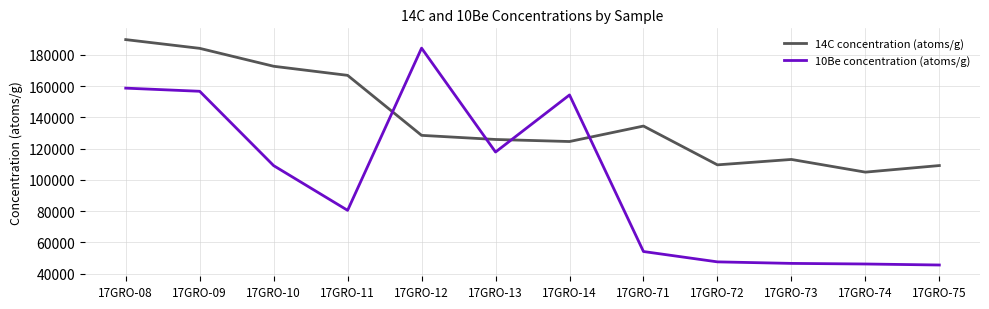

Is this an area chart (filled region under the line)?

No